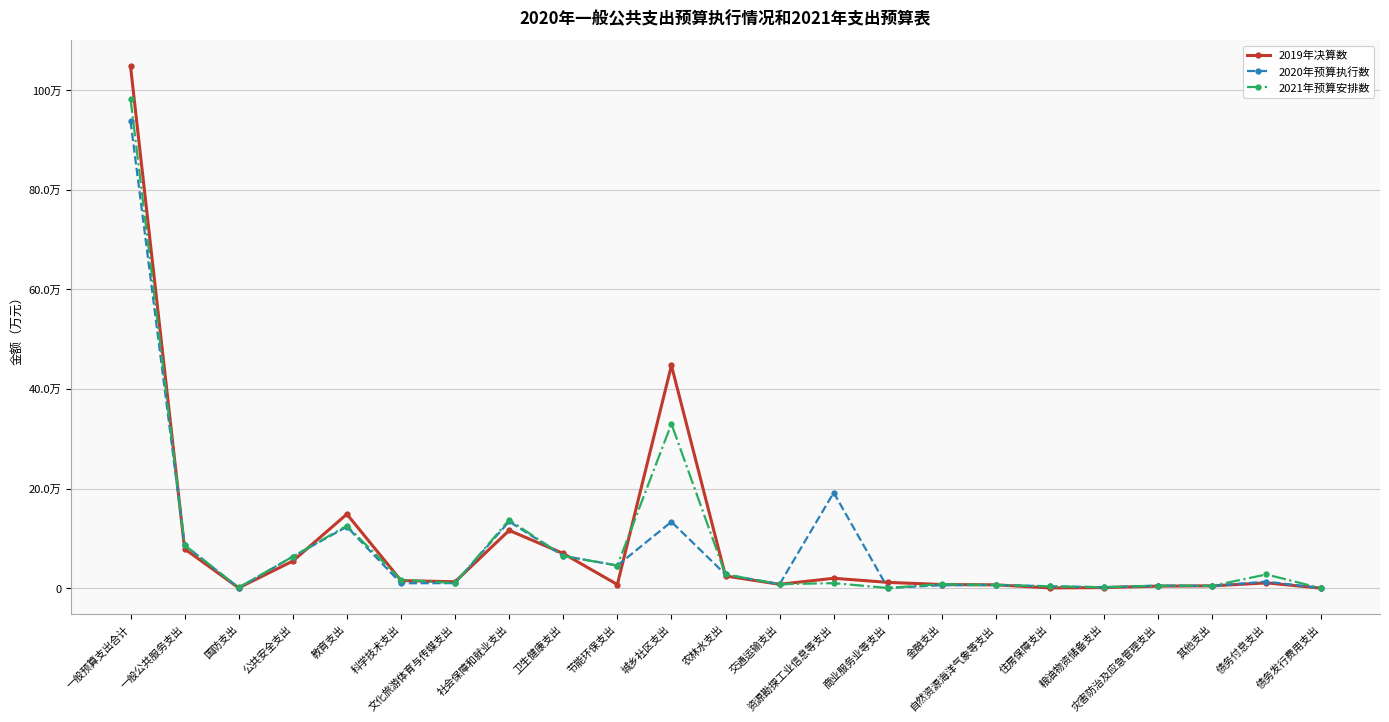

What is the greatest value displayed?

1048102.4